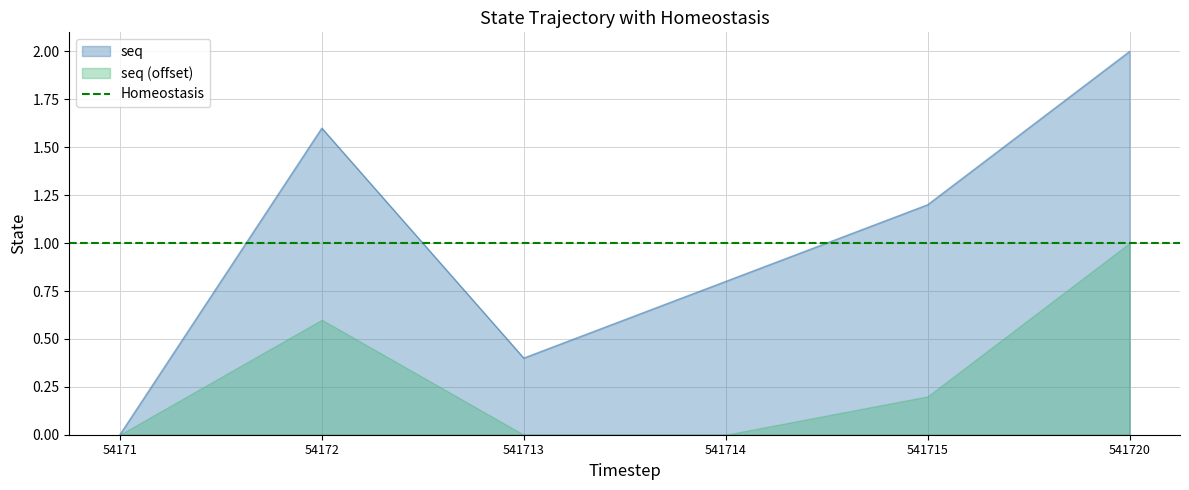

What value does the data have at 541720?

2.0